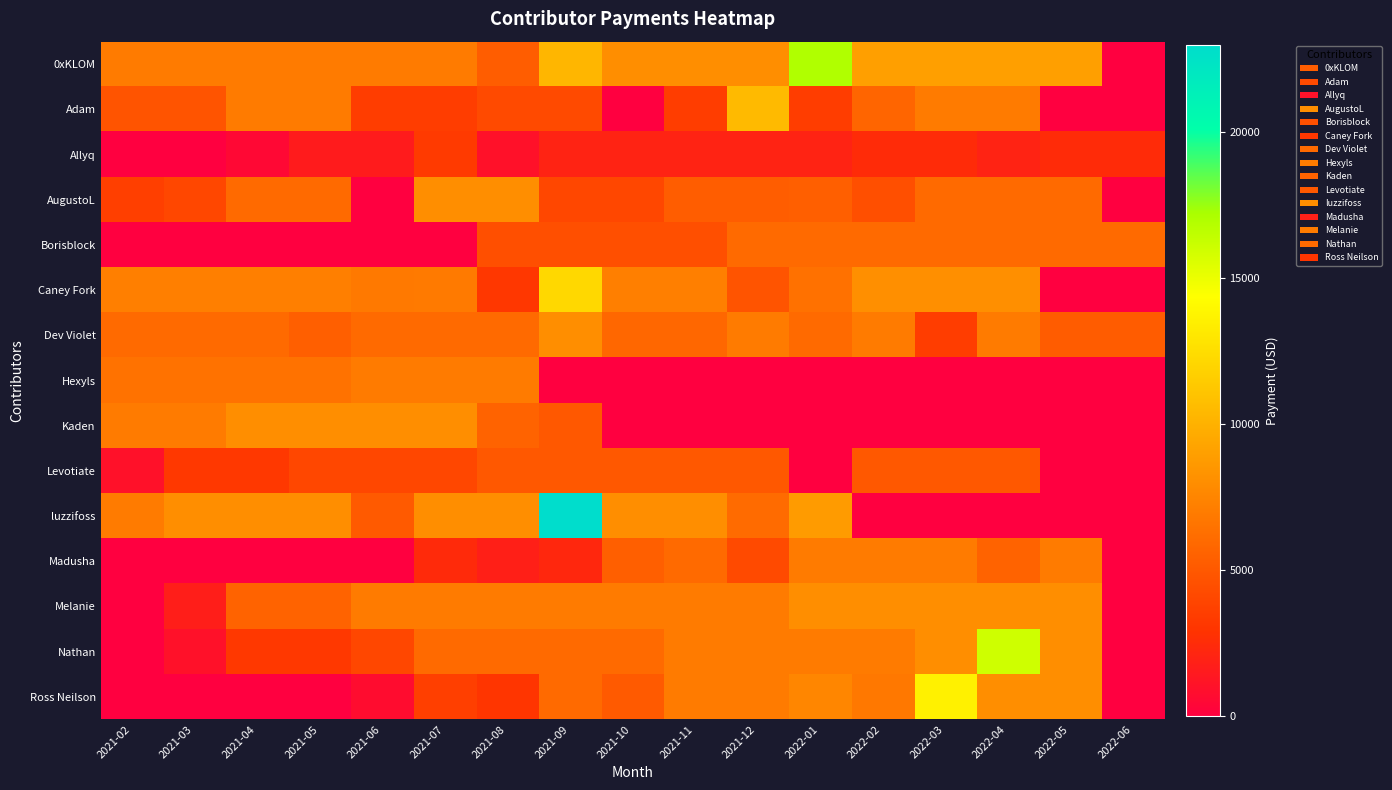

What is the total value across all series at 2022-05?

59750.0